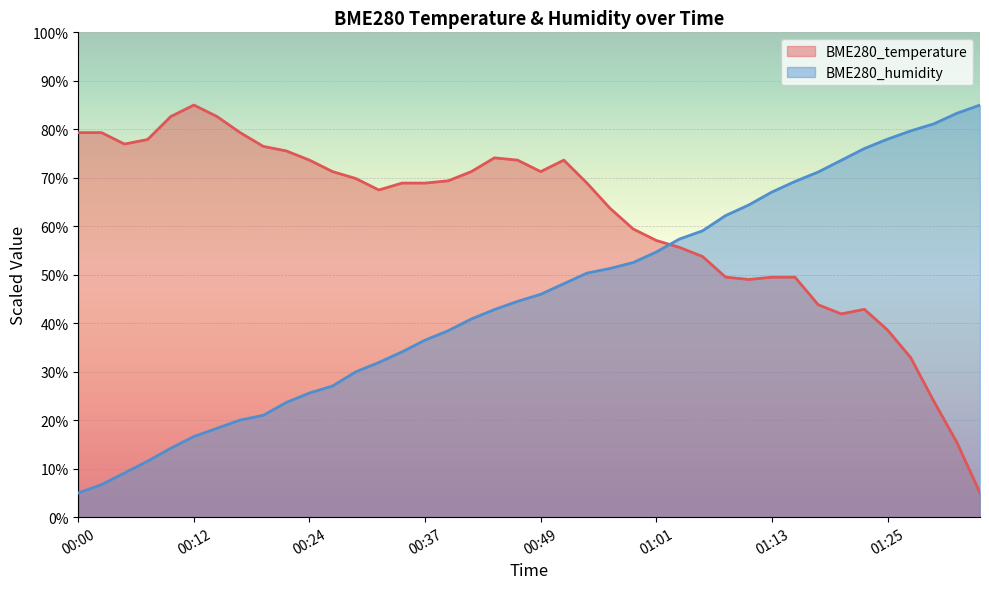

How many lines are shown in the chart?

2